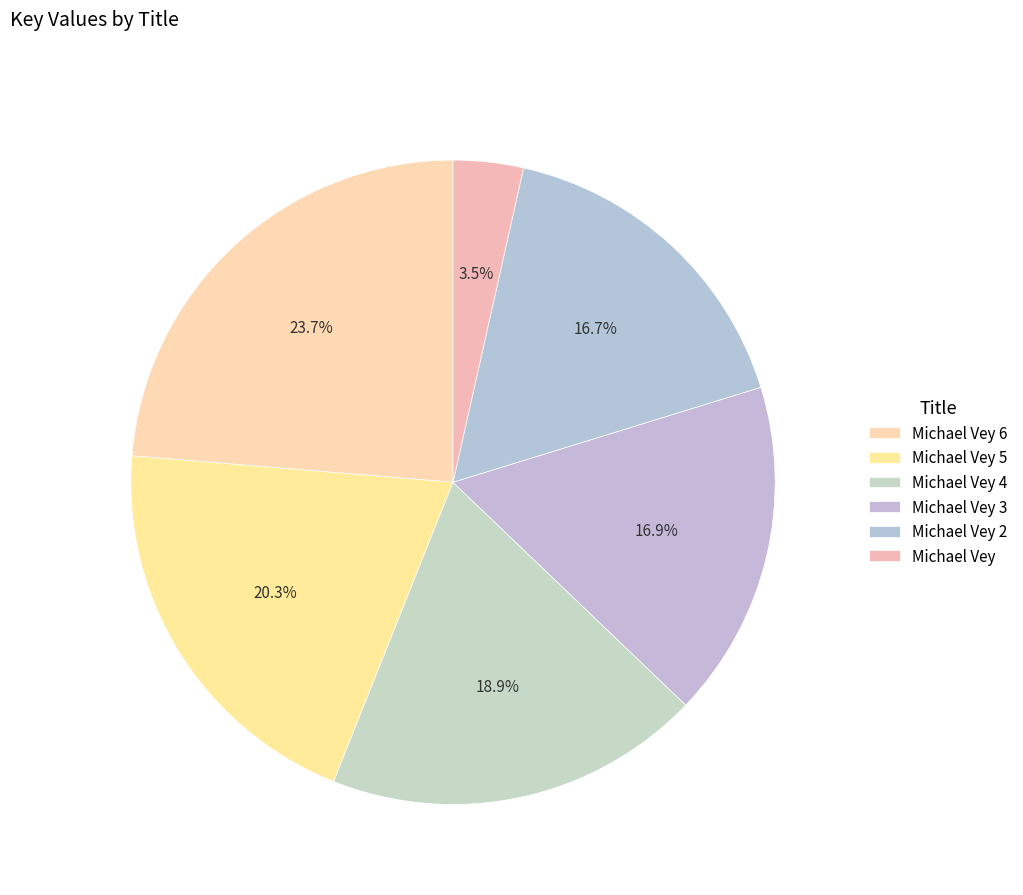

How many slices are in this pie chart?

6